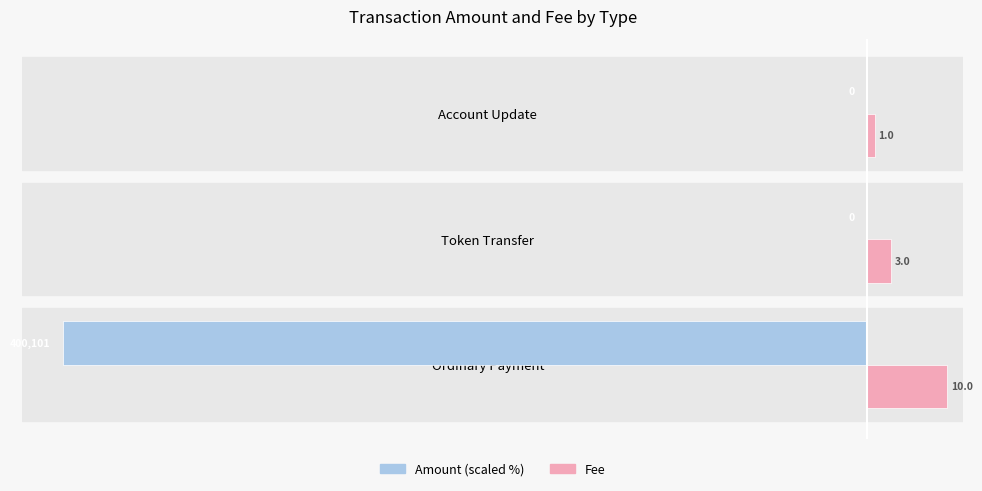

Which category has the highest value across all series?

Ordinary Payment